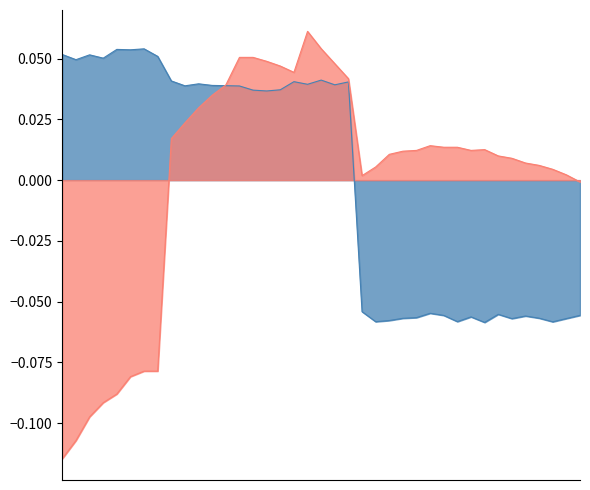

Reading left to right, extract all data points from this chart.

pressure_norm: 08:08=0.1	08:10=0.0	08:13=0.1	08:15=0.1	08:18=0.1	08:20=0.1	08:23=0.1	08:25=0.1	09:36=0.0	09:39=0.0	09:42=0.0	09:44=0.0	09:47=0.0	09:49=0.0	09:52=0.0	09:55=0.0	09:57=0.0	10:00=0.0	10:10=0.0	10:16=0.0	10:21=0.0	10:24=0.0	18:44=-0.1	18:47=-0.1	18:49=-0.1	18:52=-0.1	18:54=-0.1	18:56=-0.1	18:59=-0.1	19:01=-0.1	19:04=-0.1	19:06=-0.1	19:09=-0.1	19:11=-0.1	19:13=-0.1	19:16=-0.1	19:19=-0.1	19:21=-0.1	19:23=-0.1
humidity_norm: 08:08=-0.1	08:10=-0.1	08:13=-0.1	08:15=-0.1	08:18=-0.1	08:20=-0.1	08:23=-0.1	08:25=-0.1	09:36=0.0	09:39=0.0	09:42=0.0	09:44=0.0	09:47=0.0	09:49=0.1	09:52=0.1	09:55=0.0	09:57=0.0	10:00=0.0	10:10=0.1	10:16=0.1	10:21=0.0	10:24=0.0	18:44=0.0	18:47=0.0	18:49=0.0	18:52=0.0	18:54=0.0	18:56=0.0	18:59=0.0	19:01=0.0	19:04=0.0	19:06=0.0	19:09=0.0	19:11=0.0	19:13=0.0	19:16=0.0	19:19=0.0	19:21=0.0	19:23=-0.0